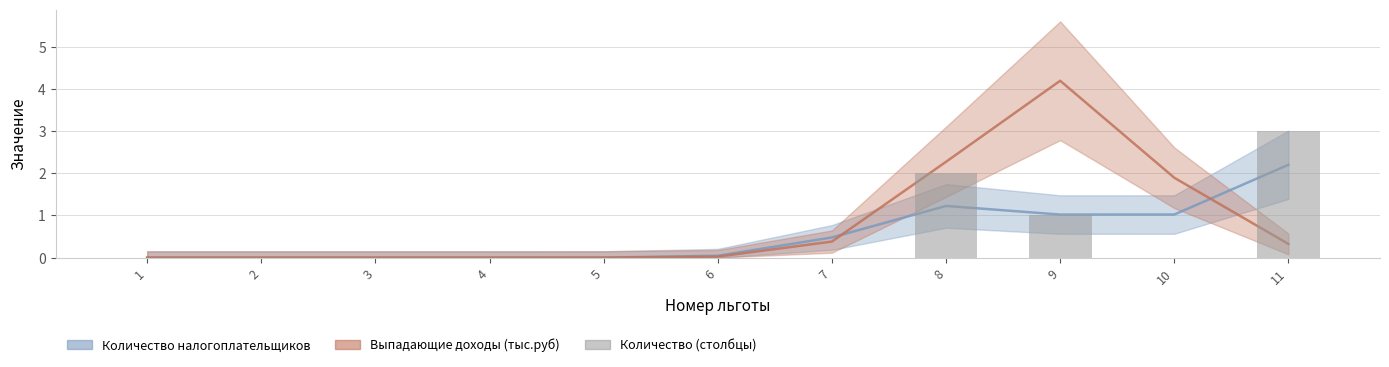

Reading left to right, transcribe all the data shown in this chart.

1=0	2=0	3=0	4=0	5=0	6=0	7=0	8=2	9=1	10=0	11=3